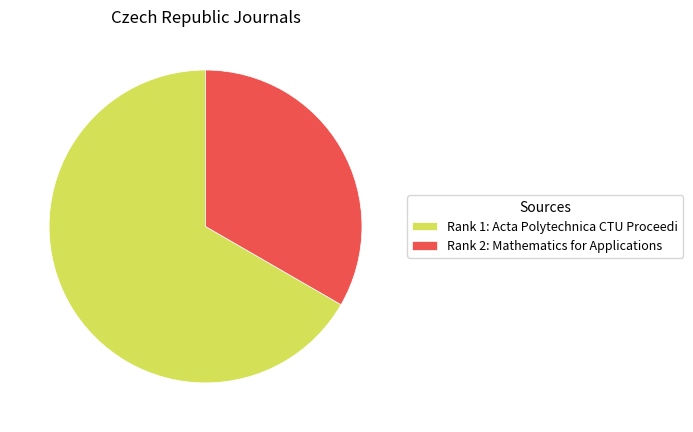

Which slice is the largest?

Rank 1: Acta Polytechnica CTU Proceedi